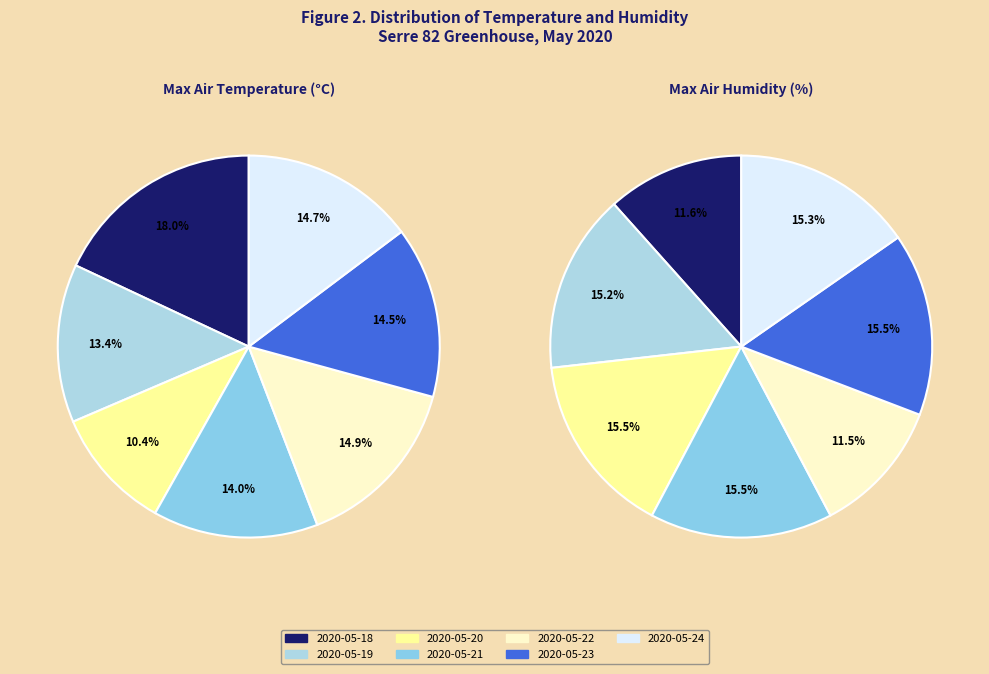

Which series has the widest spread of values?

Max Temp